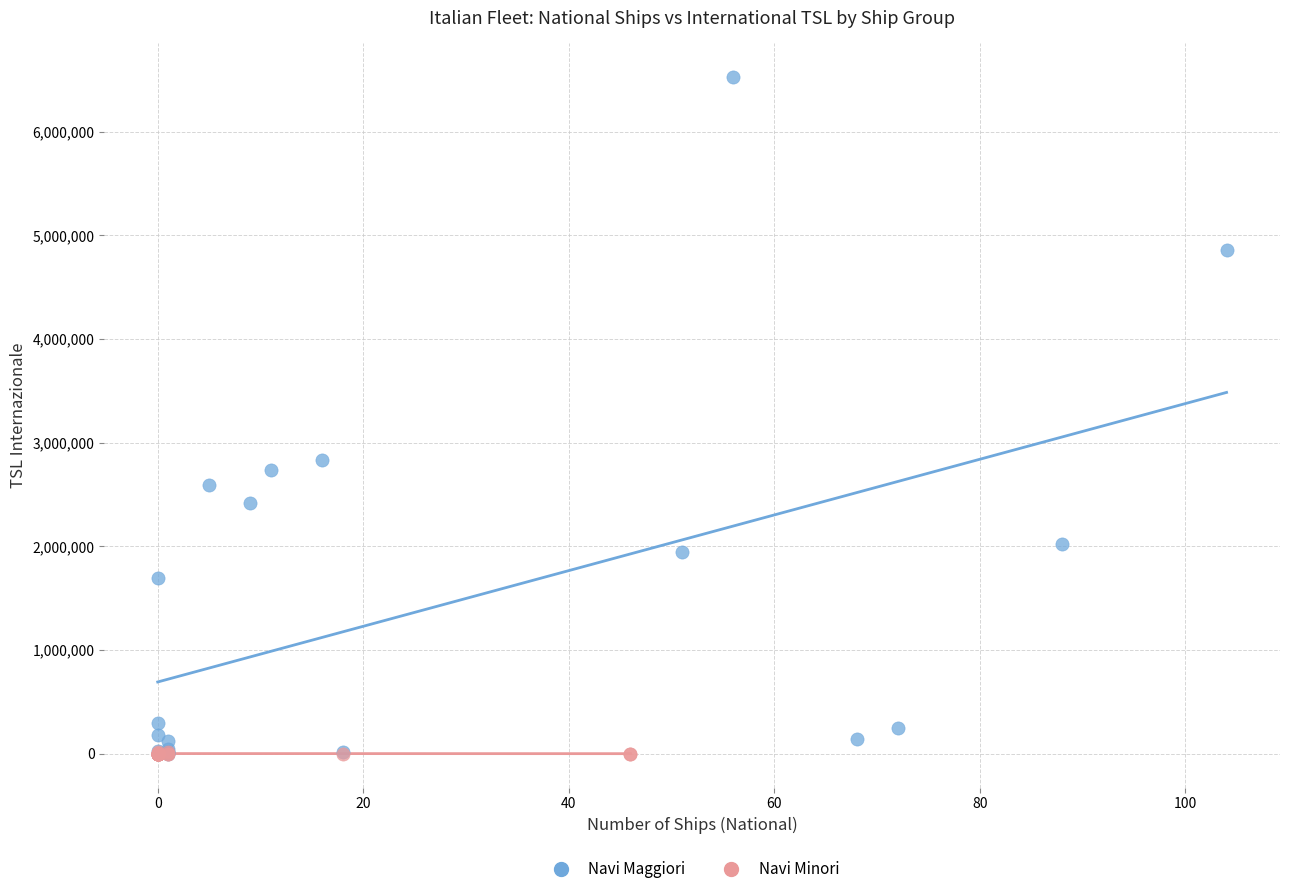

Which series reaches the maximum Y coordinate?

Navi Maggiori